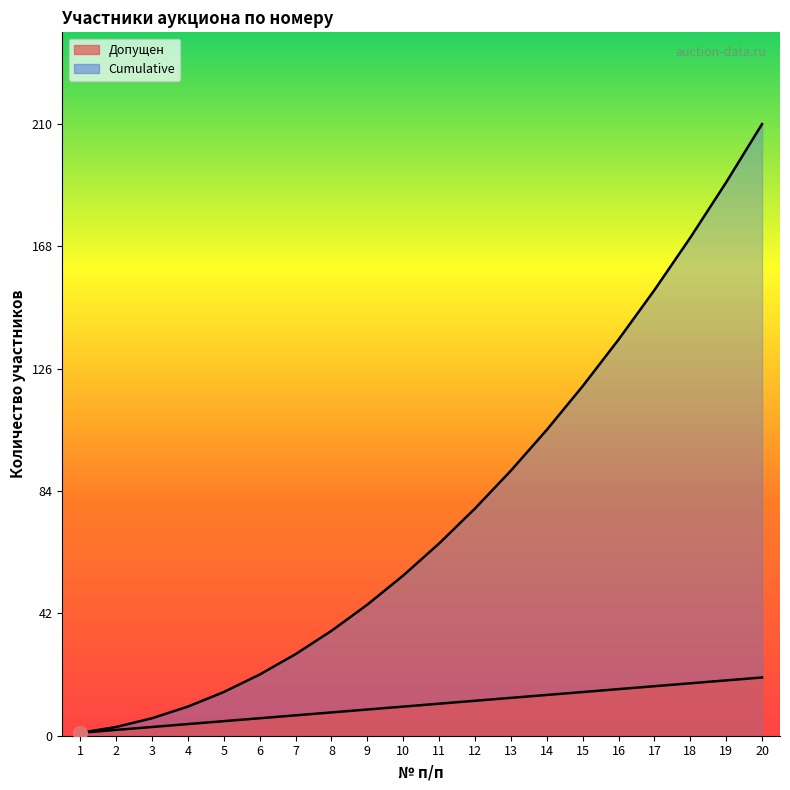

Which has a higher value, 17 or 20?

20